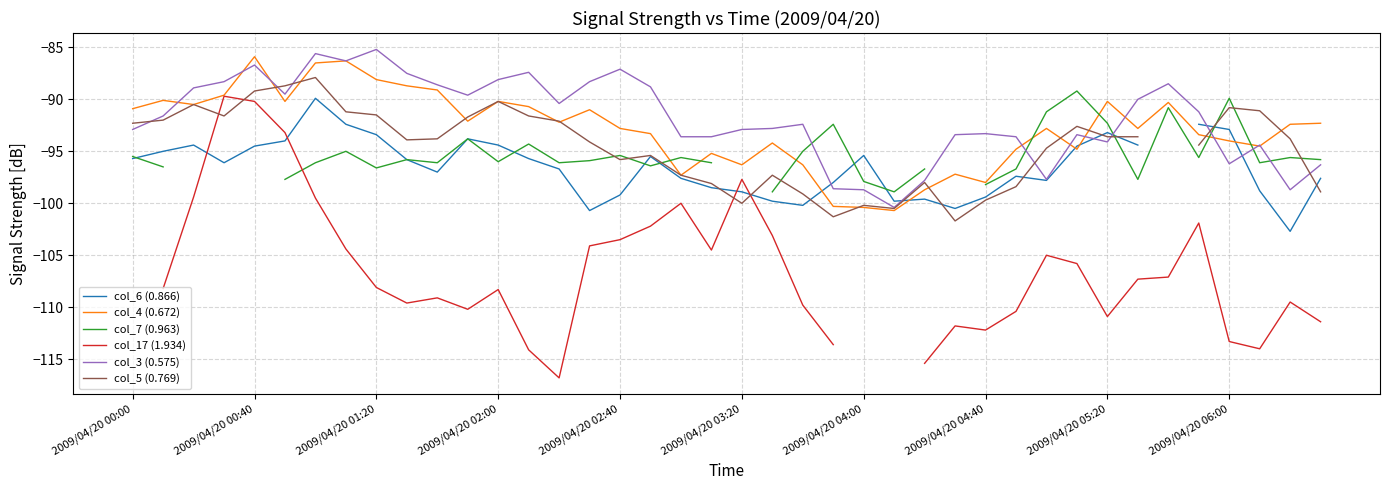

Is the value of col_6 (0.866) at 15 greater than the value of col_7 (0.963) at 15?

No